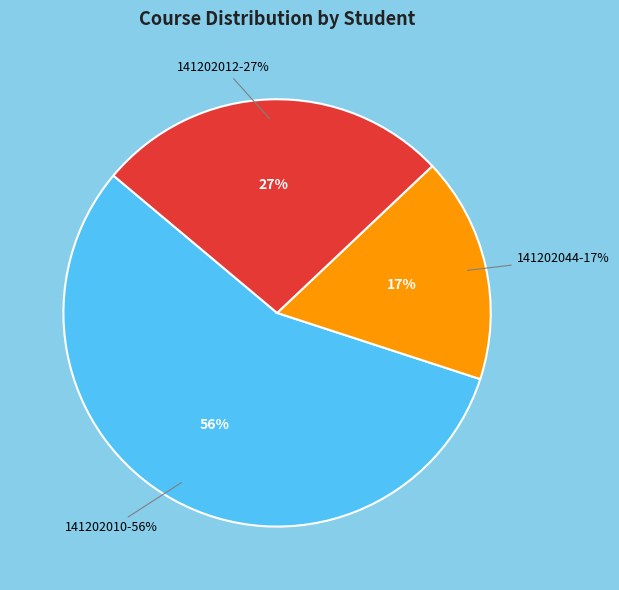

Rank the categories by value from highest to lowest.

Bünyamin CAN (141202010), Emrah VANLI (141202012), Süleyman ÇELİK (141202044)